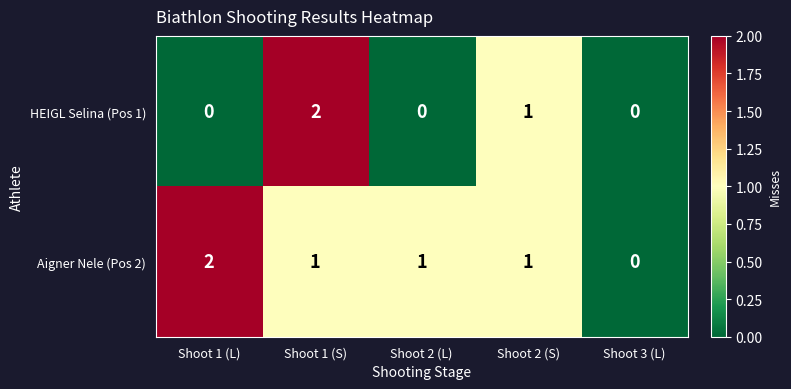

Which category has the highest value in the HEIGL Selina (Pos 1) series?

Shoot 1 (S)